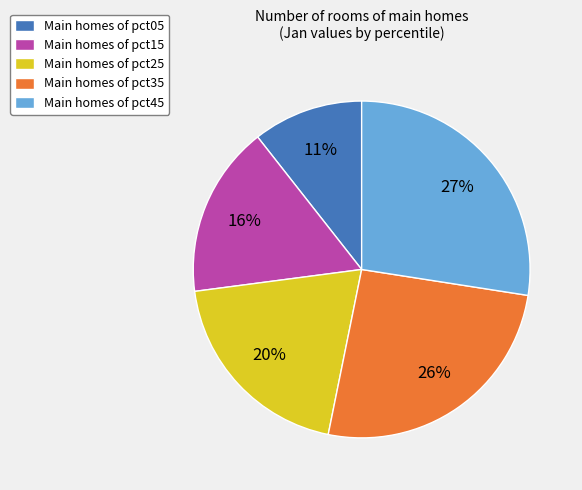

Between Main homes of pct45 and Main homes of pct25, which is larger?

Main homes of pct45